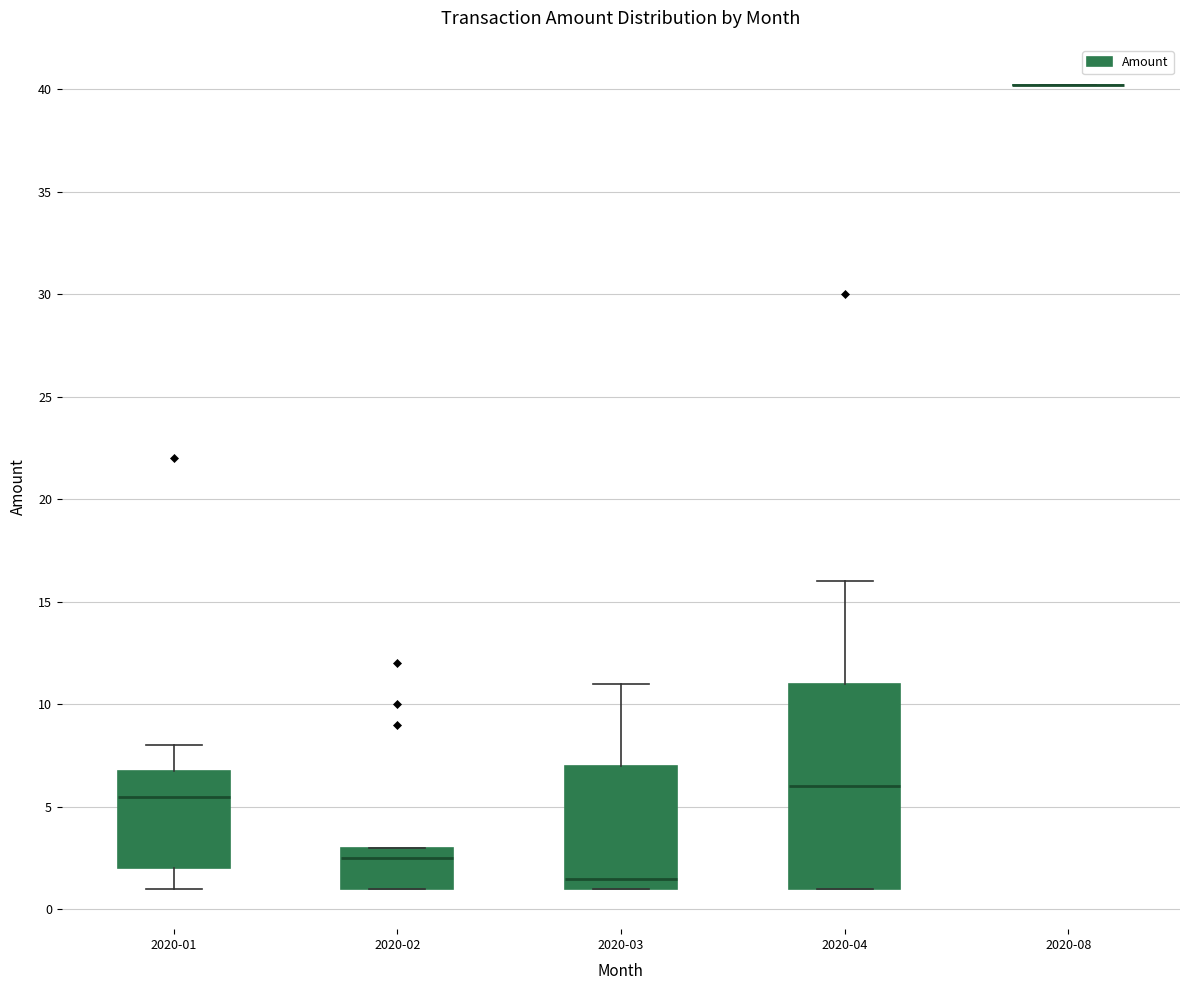

Comparing the boxes themselves (not the whiskers), which one is the tallest?

2020-04